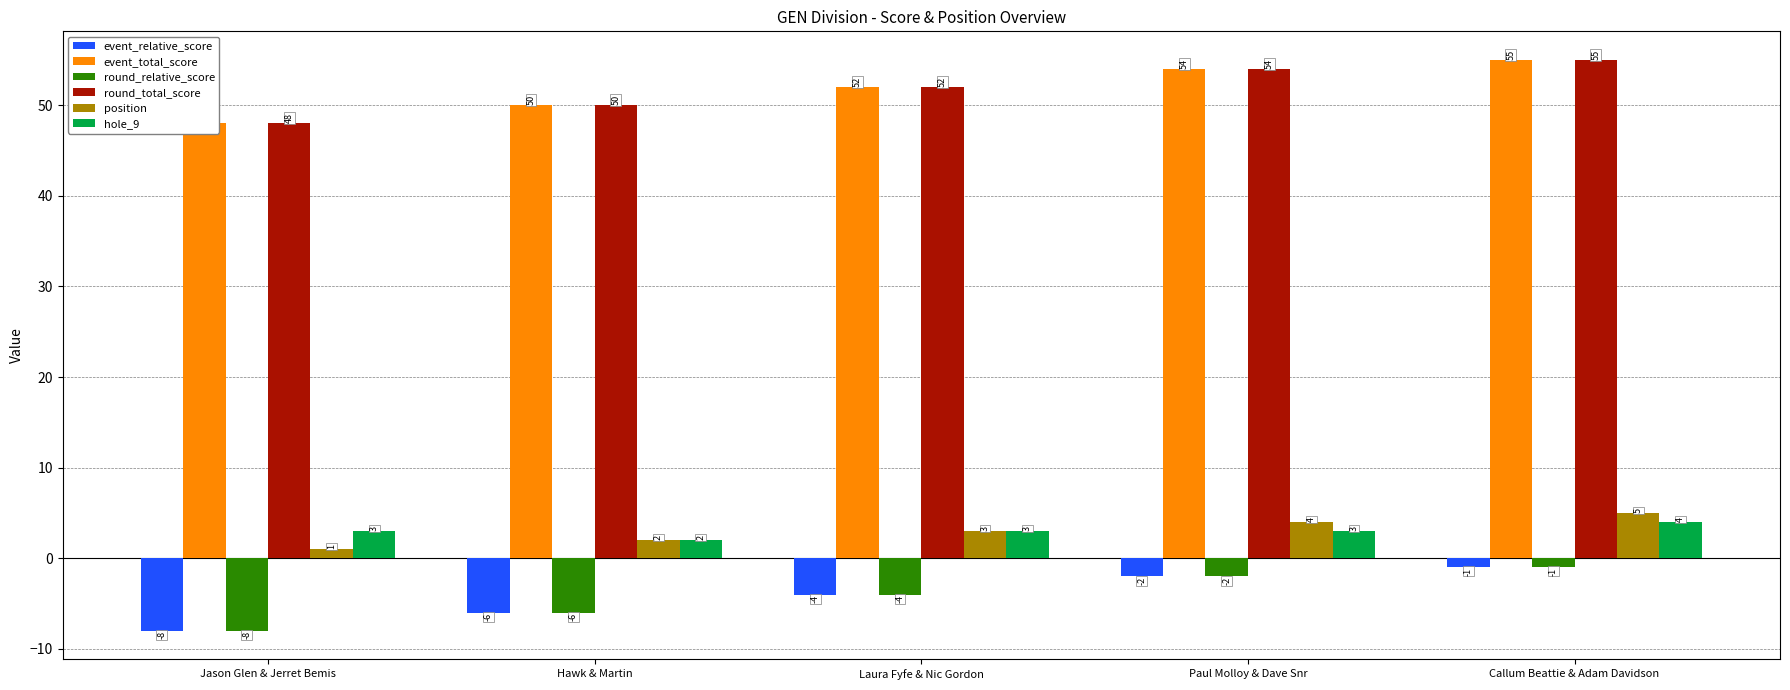

Which category has the lowest value in the round_total_score series?

Jason Glen & Jerret Bemis